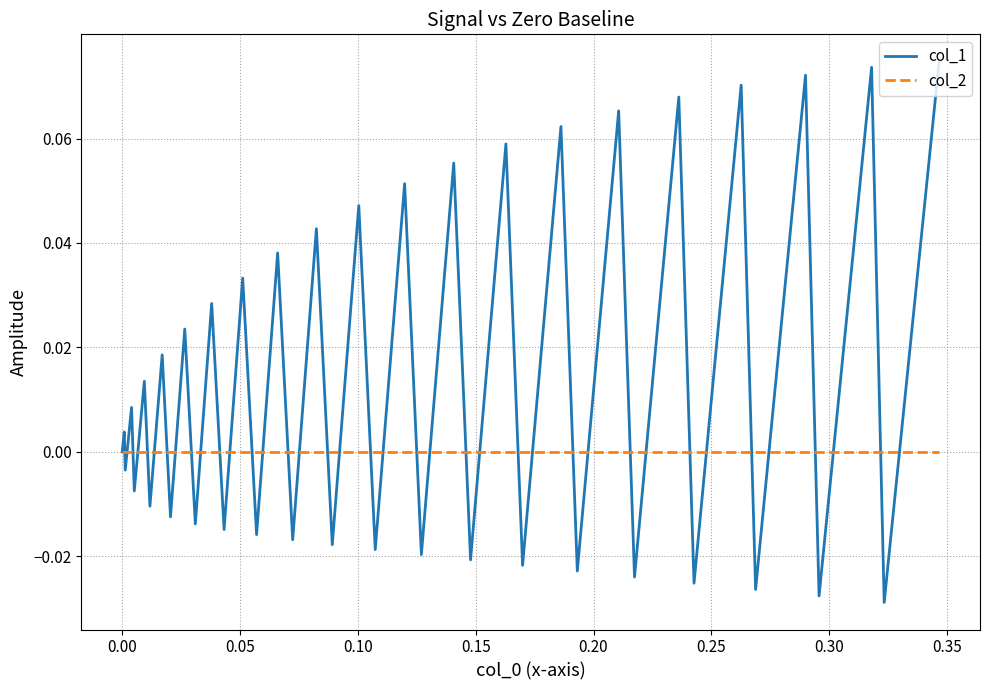

Does the chart have visible grid lines?

Yes